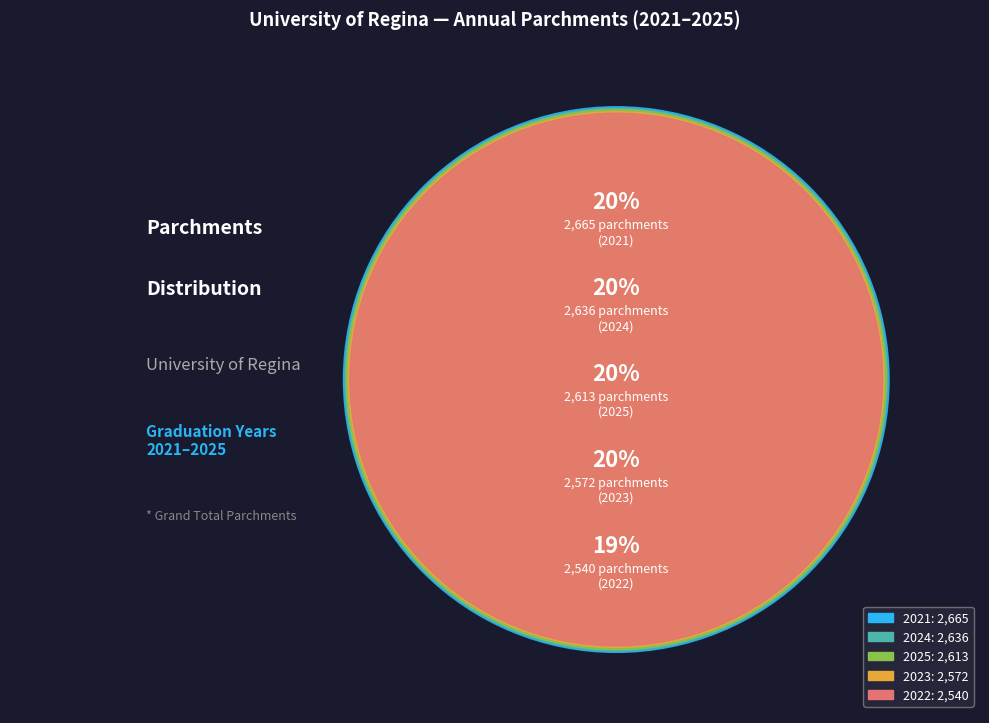

How much of the chart is everything except 2025?

79.9%